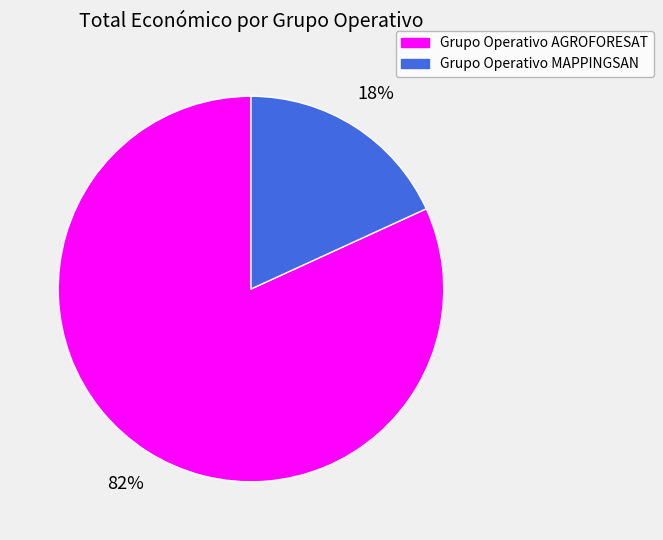

Do Grupo Operativo MAPPINGSAN and Grupo Operativo AGROFORESAT together represent more than half of the pie?

Yes